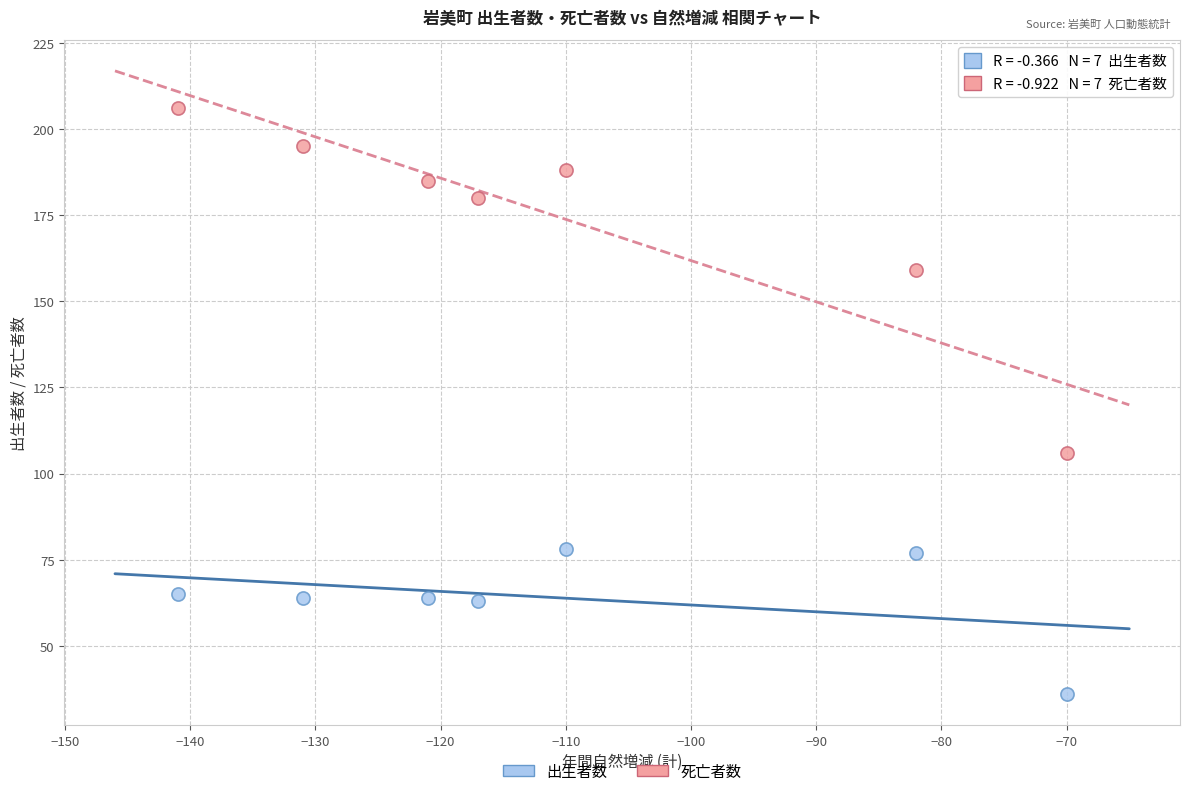

Across all series, what Y value is closest to 121?

106